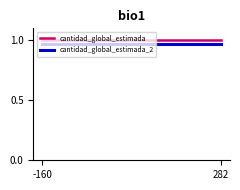

True or false: cantidad_global_estimada and cantidad_global_estimada_2 intersect in this chart.

False